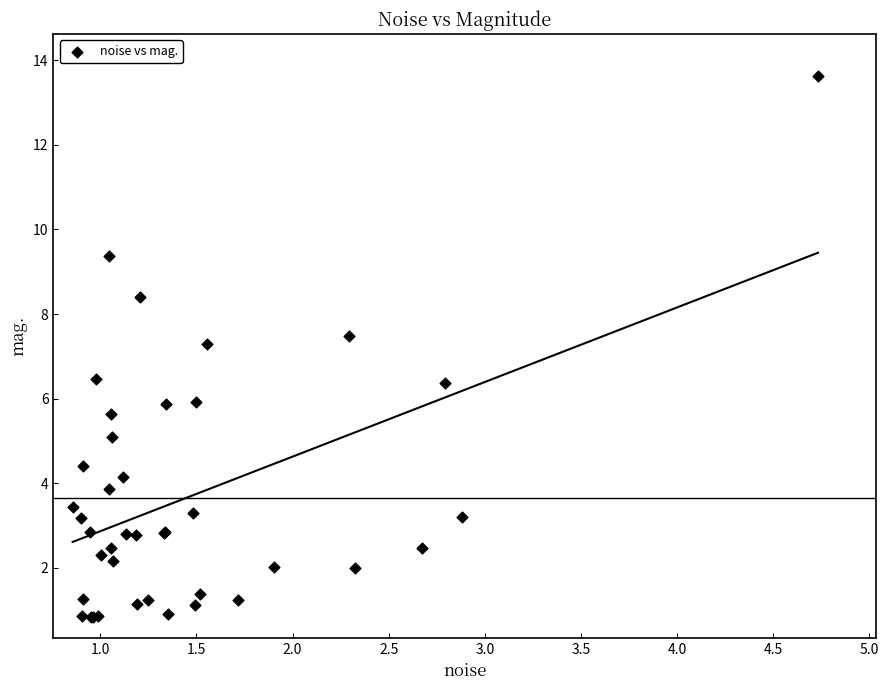

What Y value in the scatter plot is closest to 7?

7.3